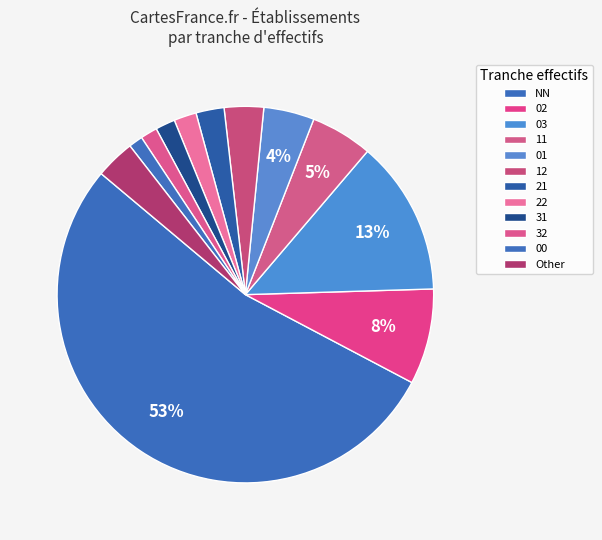

The 12 slice represents 1% of the pie. True or false?

False